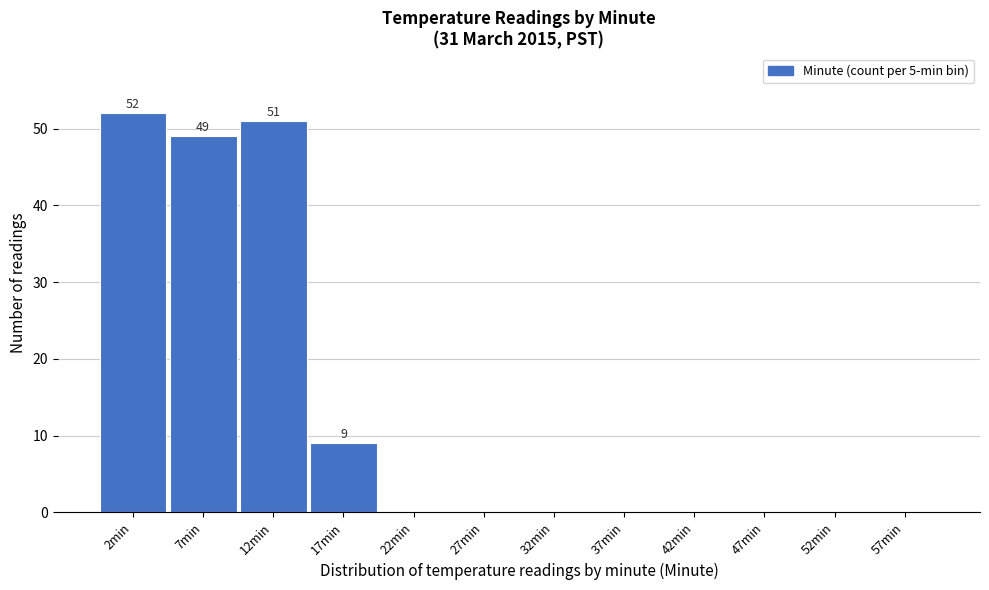

Over which range of the x-axis is the bar tallest?

0 to 5